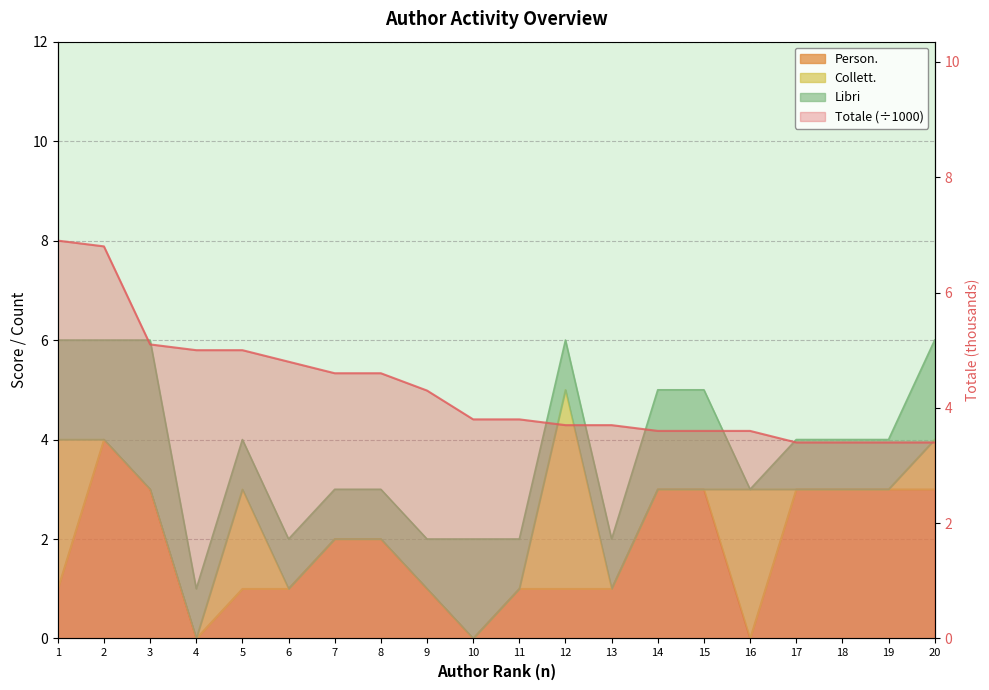

True or false: Person. has more than 2 interior local peaks.

False